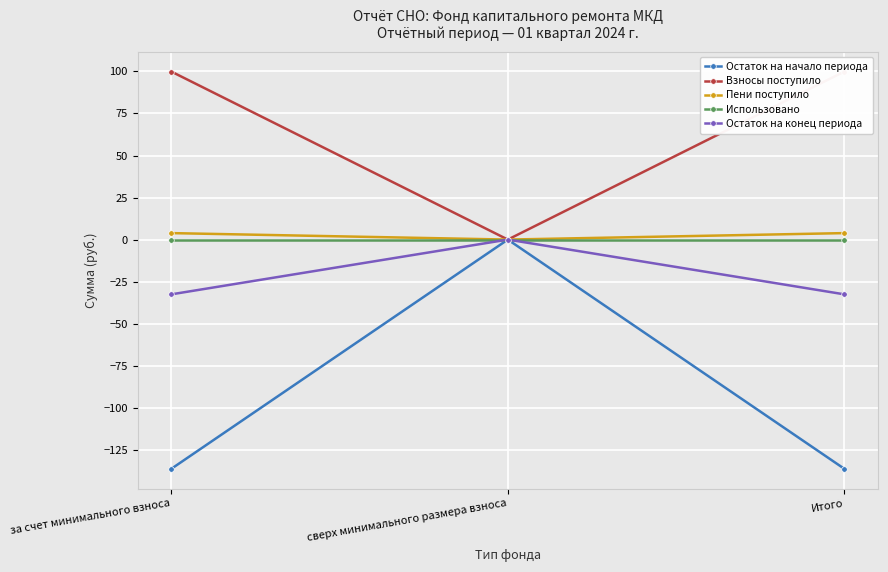

Where is Взносы поступило nearest to the value 49?

сверх минимального размера взноса